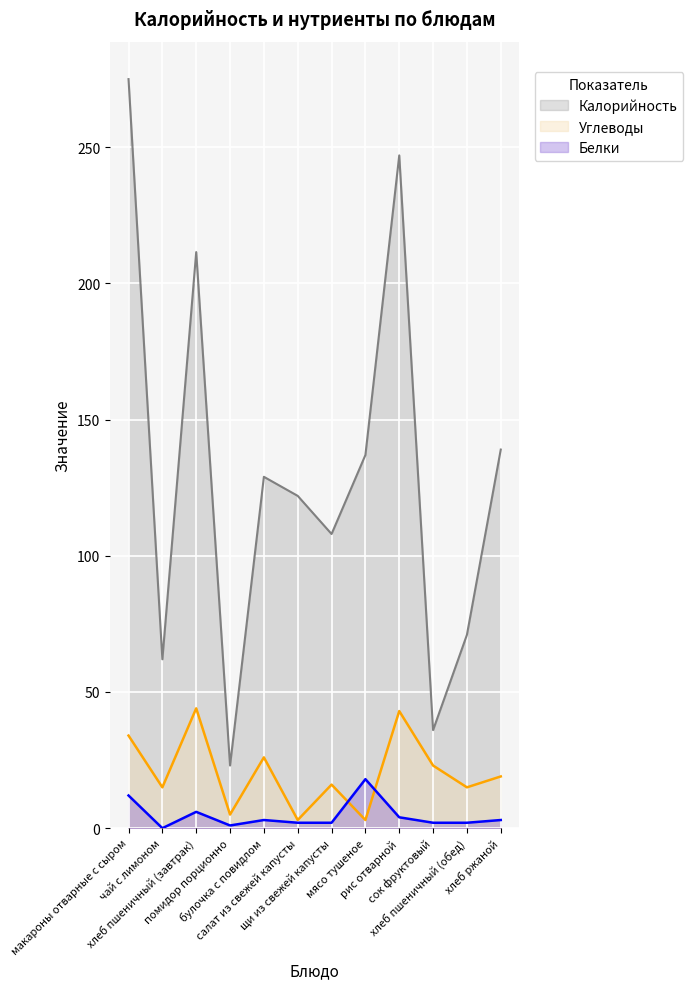

At which category does the chart reach its minimum across all series?

чай с лимоном